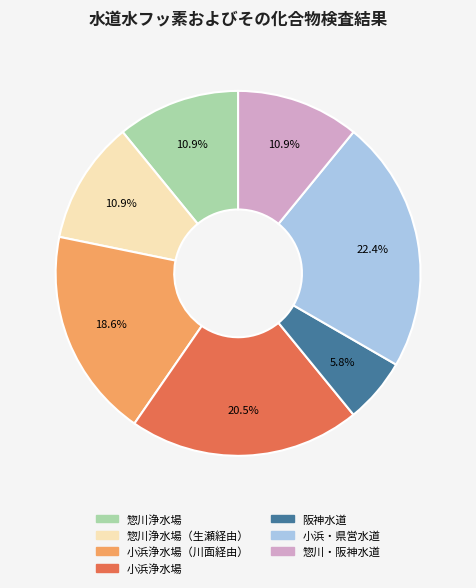

Is there any slice that represents more than half of the pie?

No